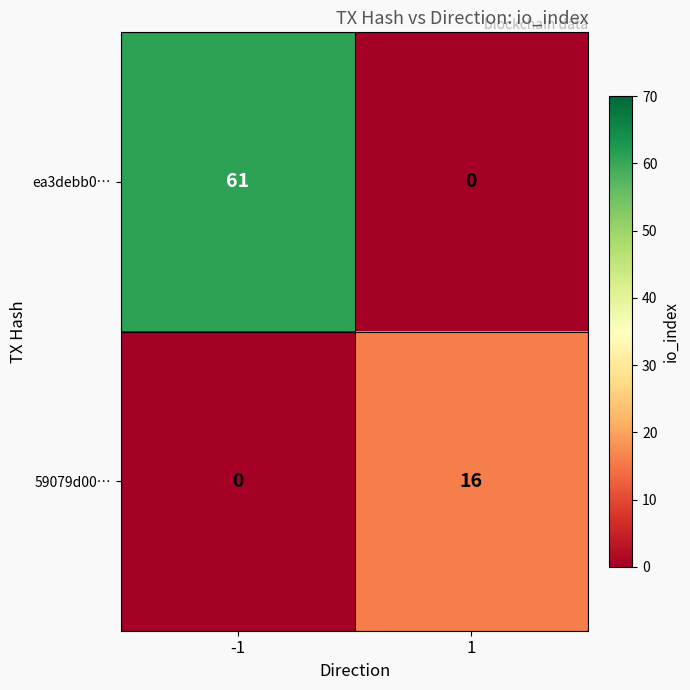

List the series in order of their overall mean, highest first.

ea3debb0…, 59079d00…